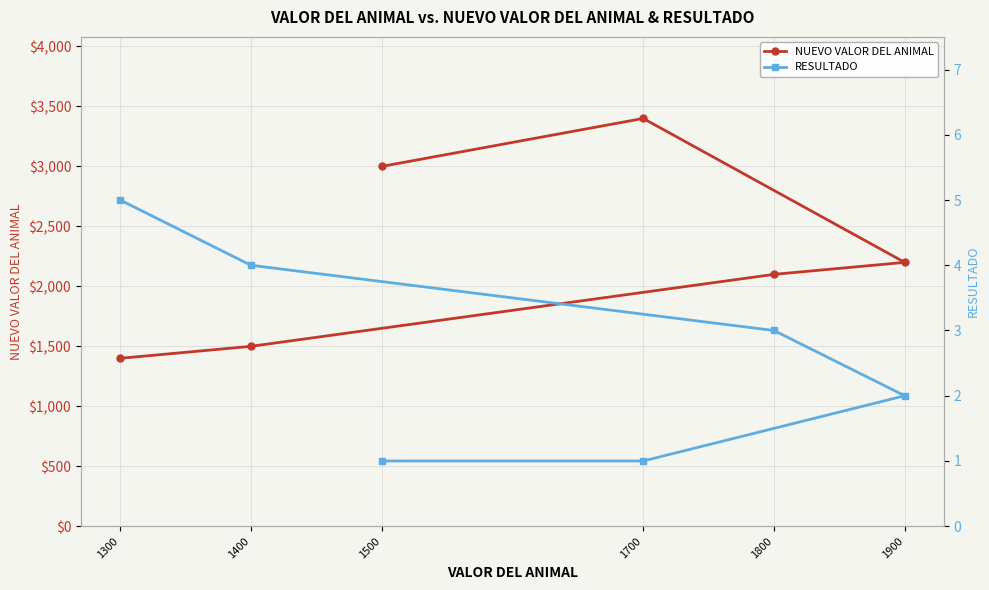

True or false: RESULTADO and NUEVO VALOR DEL ANIMAL intersect in this chart.

False